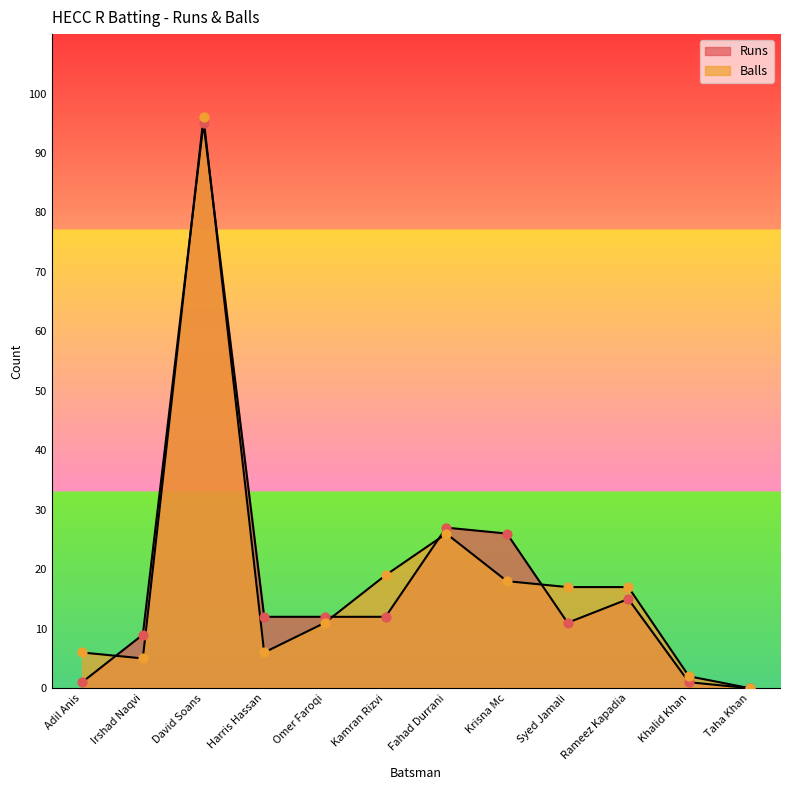

What is the total value across all series at Khalid Khan?

3